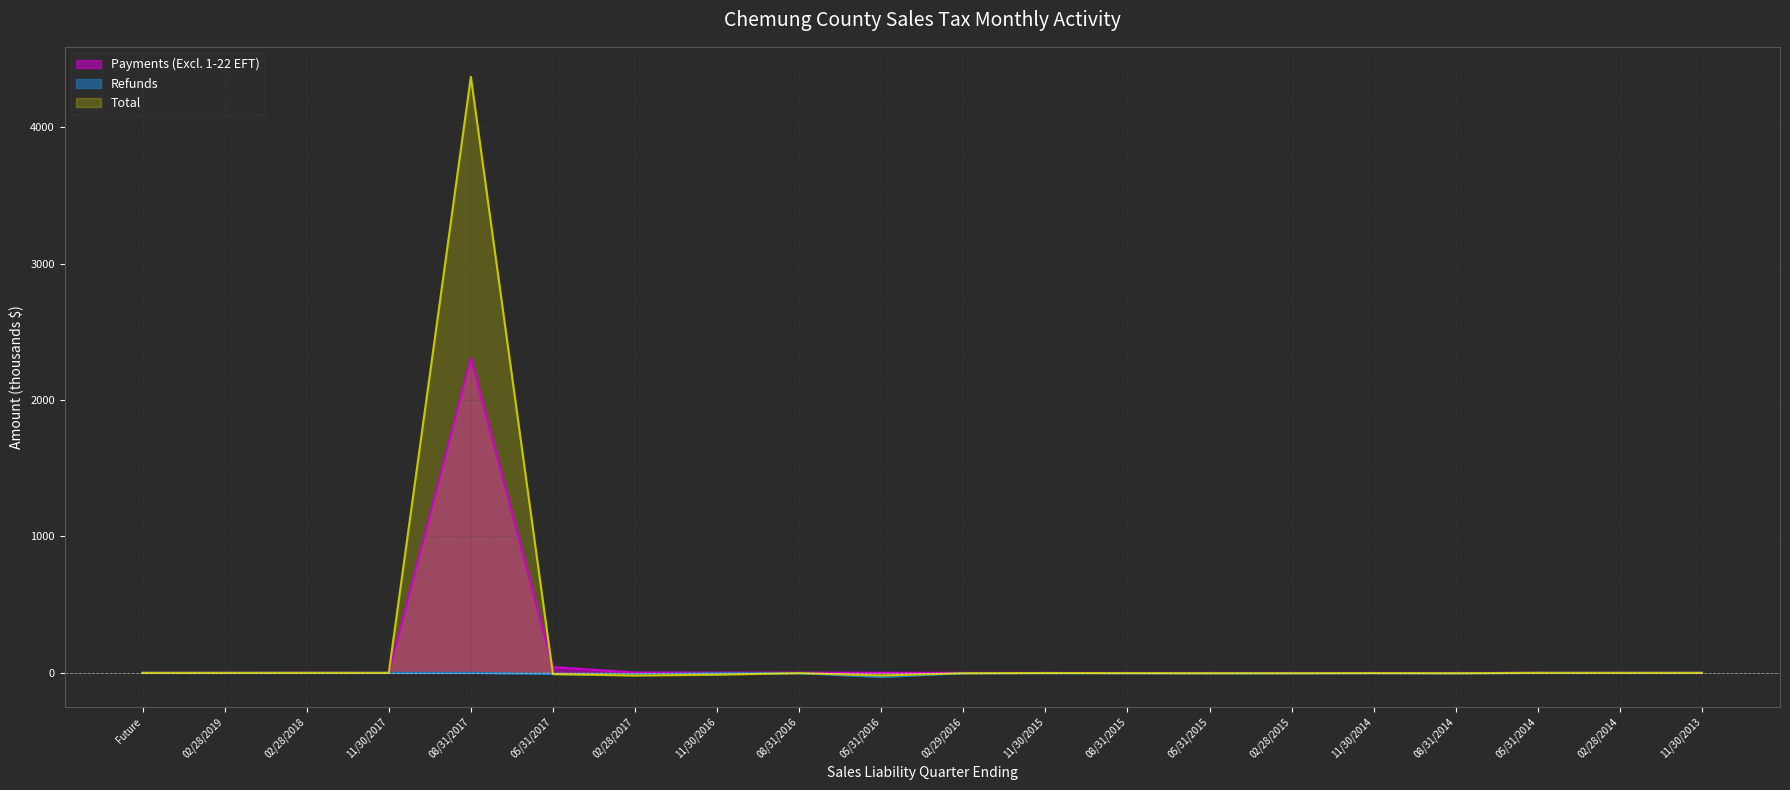

Reading left to right, what are all the values shown in this chart?

Payments (Excluding 1-22 EFT): 0.0	0.0	0.6	0.0	2310.2	42.4	2.7	1.9	1.5	0.8	0.4	0.2	0.2	0.1	0.2	0.1	0.1	0.2	0.1	0.0
Refunds: 0.0	0.0	-0.0	0.0	-0.1	-8.2	-11.1	-2.8	-2.1	-30.1	-2.8	-1.2	-2.2	-2.7	-2.9	-1.8	-2.7	0.0	0.0	0.0
Total: 0.0	-0.0	0.2	0.0	4370.2	-9.0	-19.3	-13.4	-2.1	-19.9	-2.9	-1.1	-1.9	-2.7	-2.6	-1.7	-2.7	0.1	0.0	0.0